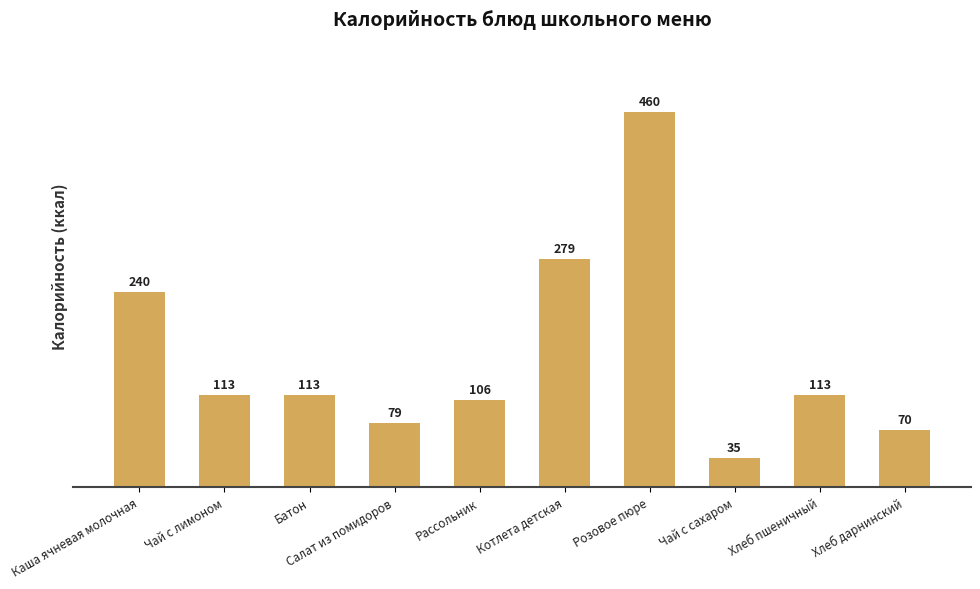

What is the change in value from Салат из помидоров to Хлеб пшеничный?

+34.4